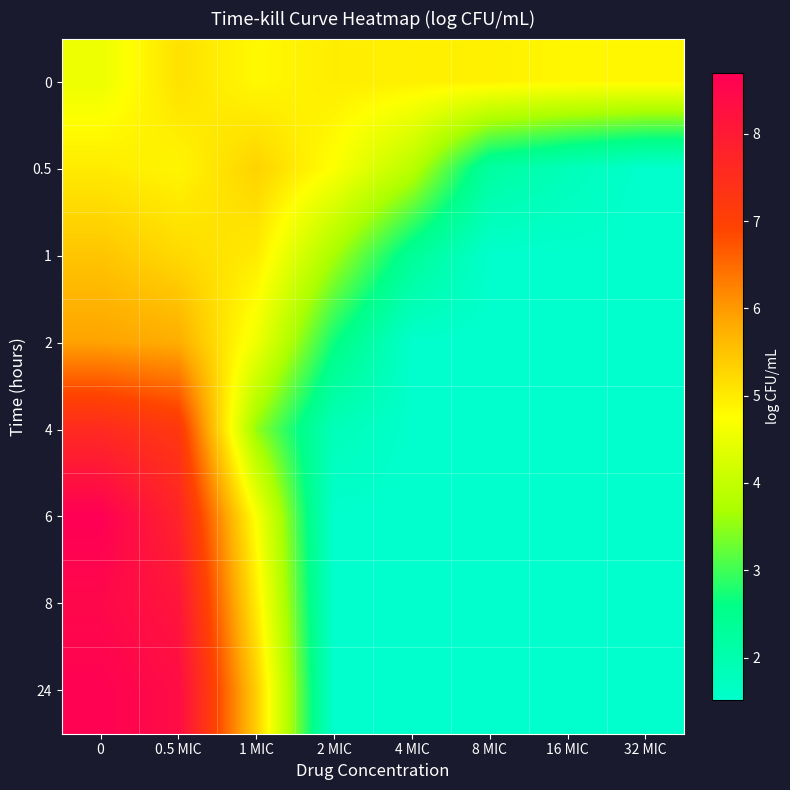

What is the total value across all series at 4 MIC?

18.8